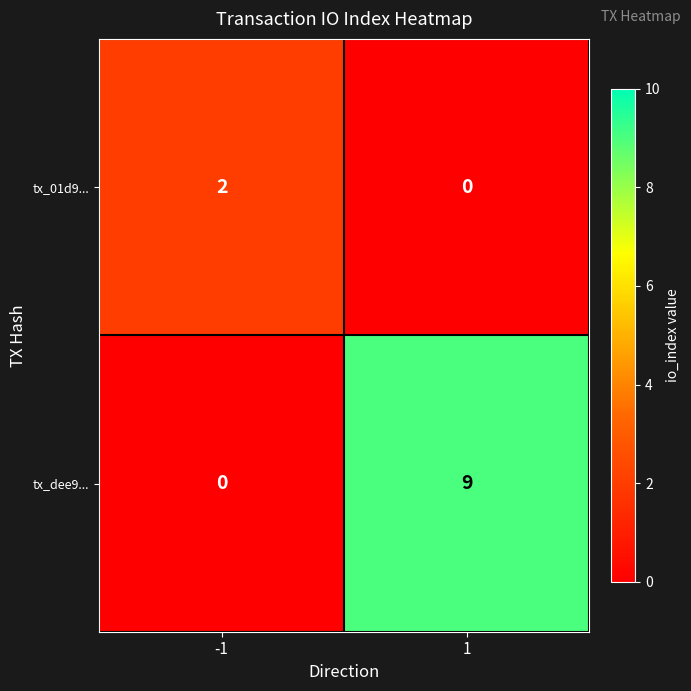

What is the total value across all series at 1?

9